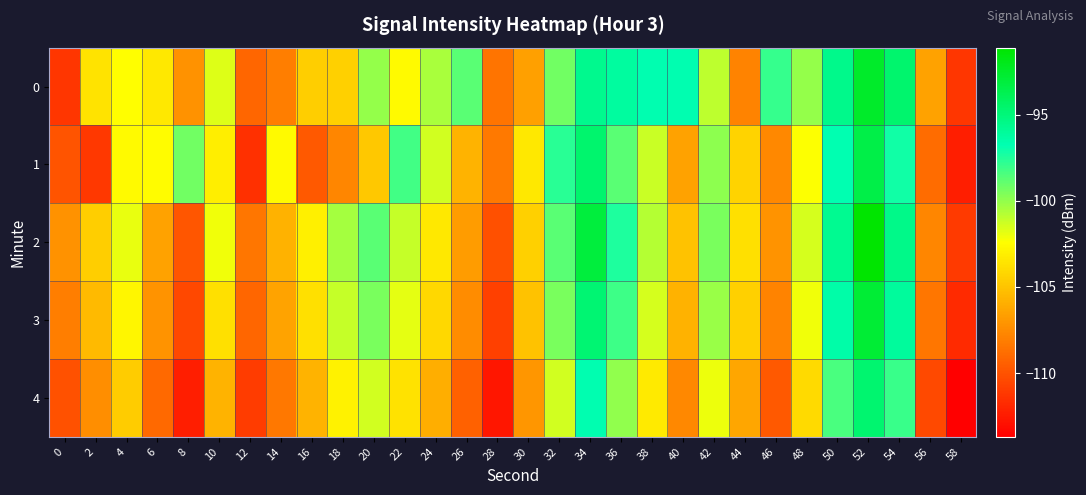

Reading right to left, list all the values displayed in this chart.

0: 58=-111.3	56=-106.5	54=-94.6	52=-92.5	50=-95.6	48=-100.0	46=-98.0	44=-107.8	42=-101.0	40=-96.7	38=-96.7	36=-96.2	34=-95.6	32=-99.2	30=-106.6	28=-108.5	26=-98.7	24=-100.5	22=-102.6	20=-100.0	18=-104.5	16=-104.5	14=-108.1	12=-109.1	10=-101.7	8=-107.2	6=-103.4	4=-102.5	2=-103.6	0=-111.3
1: 58=-112.3	56=-108.9	54=-97.1	52=-93.5	50=-96.8	48=-102.3	46=-107.7	44=-104.3	42=-99.9	40=-106.5	38=-101.2	36=-98.8	34=-94.6	32=-97.7	30=-103.5	28=-108.2	26=-105.7	24=-101.3	22=-98.2	20=-104.9	18=-107.7	16=-109.7	14=-102.6	12=-111.5	10=-103.2	8=-99.3	6=-102.5	4=-102.6	2=-111.1	0=-109.9
2: 58=-111.1	56=-107.8	54=-95.4	52=-91.1	50=-95.8	48=-101.4	46=-107.1	44=-103.8	42=-99.4	40=-105.1	38=-100.8	36=-97.4	34=-93.1	32=-98.8	30=-104.4	28=-110.1	26=-106.8	24=-103.4	22=-101.1	20=-98.8	18=-100.4	16=-103.1	14=-105.8	12=-108.4	10=-102.1	8=-109.9	6=-106.5	4=-101.9	2=-104.6	0=-107.2
3: 58=-111.8	56=-108.5	54=-96.1	52=-92.8	50=-96.5	48=-102.1	46=-107.8	44=-104.5	42=-100.1	40=-105.8	38=-101.5	36=-98.1	34=-94.8	32=-99.5	30=-105.1	28=-110.8	26=-107.5	24=-104.1	22=-101.8	20=-99.5	18=-101.1	16=-103.8	14=-106.5	12=-109.1	10=-103.8	8=-110.5	6=-107.1	4=-102.8	2=-105.5	0=-108.1
4: 58=-113.7	56=-110.3	54=-98.0	52=-94.7	50=-98.3	48=-104.0	46=-109.7	44=-106.3	42=-102.0	40=-107.7	38=-103.3	36=-100.0	34=-96.7	32=-101.3	30=-107.0	28=-112.7	26=-109.3	24=-106.0	22=-103.7	20=-101.3	18=-103.0	16=-105.7	14=-108.3	12=-111.0	10=-105.7	8=-112.3	6=-109.0	4=-104.7	2=-107.3	0=-110.0